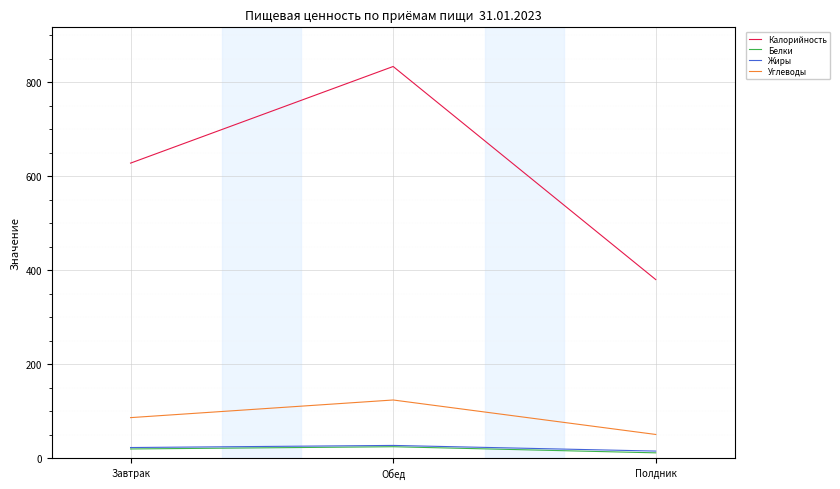

The value of Калорийность at Полдник is 379.7. True or false?

True